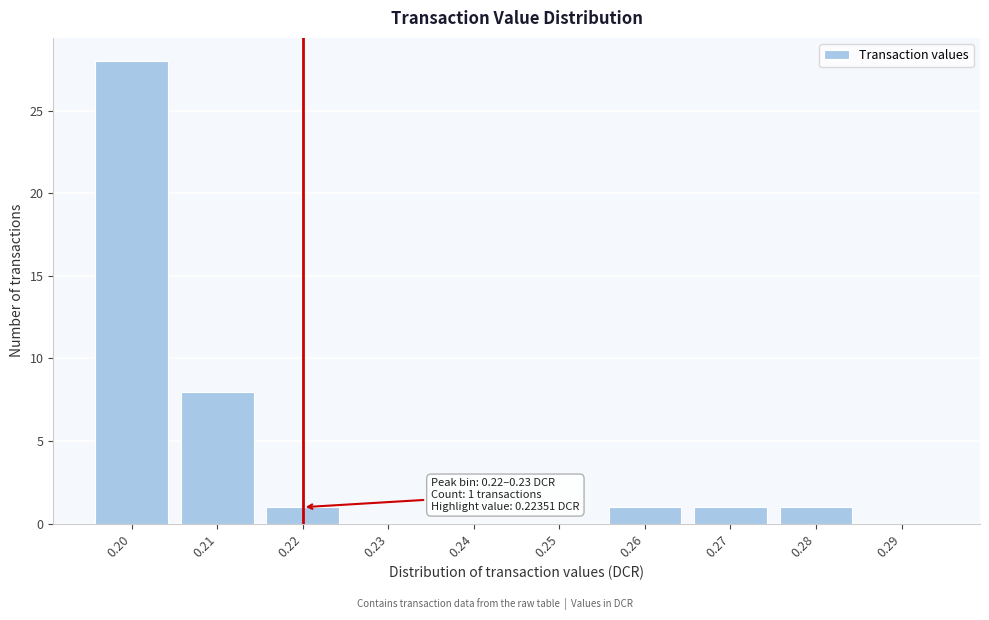

Reading left to right, transcribe all the data shown in this chart.

0.20=28	0.21=8	0.22=1	0.23=0	0.24=0	0.25=0	0.26=1	0.27=1	0.28=1	0.29=0